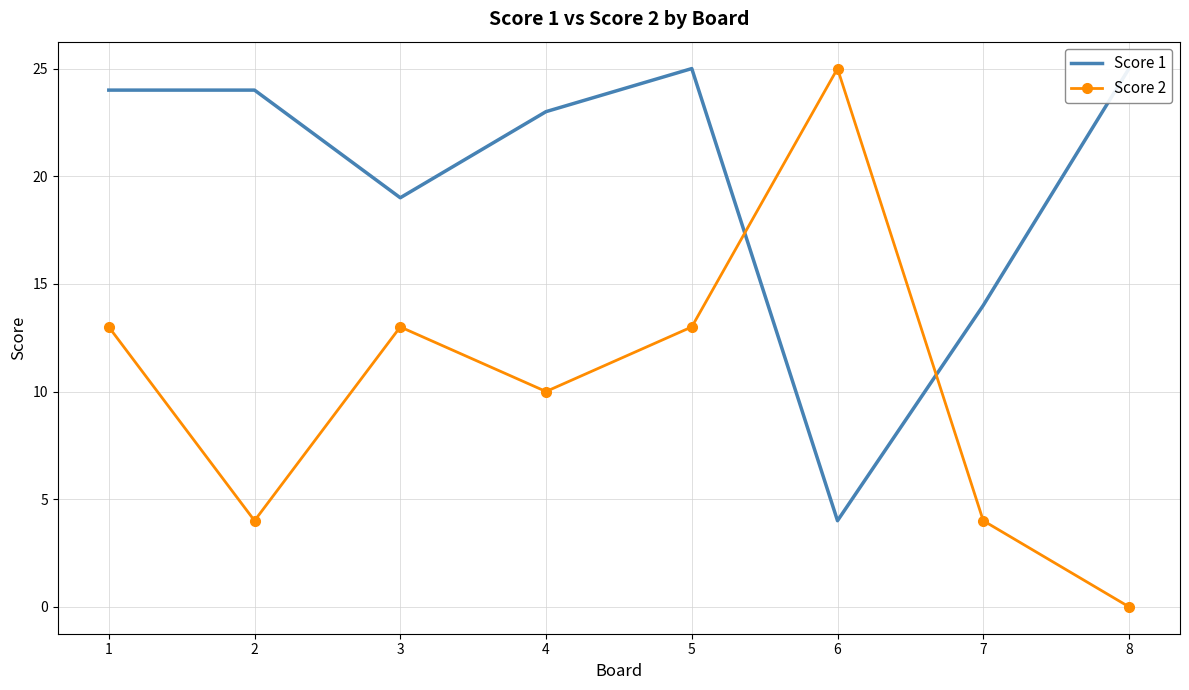

The Score 1 series shows 25 at 8. True or false?

True